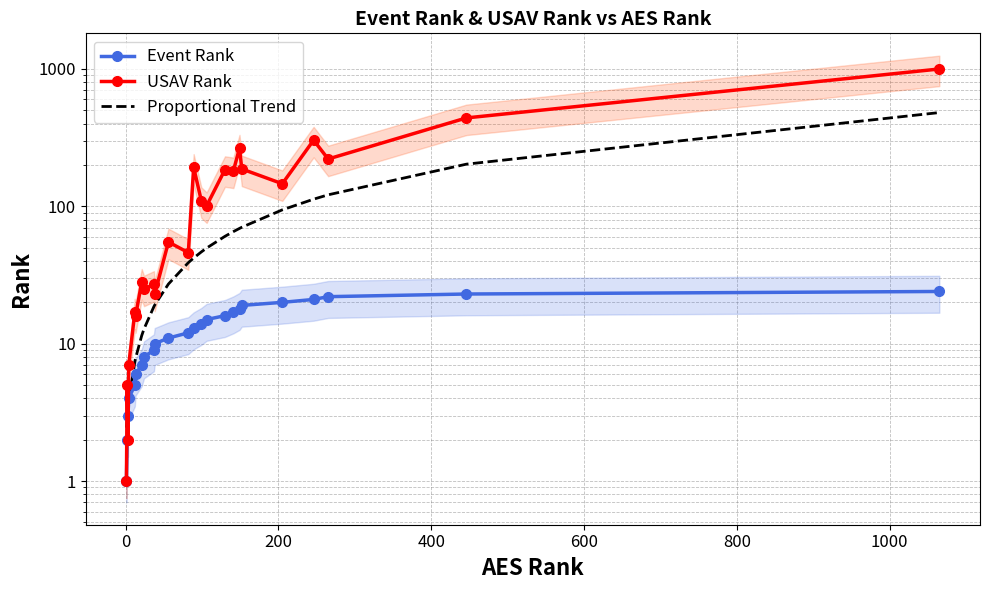

How many data points does each series have?

24